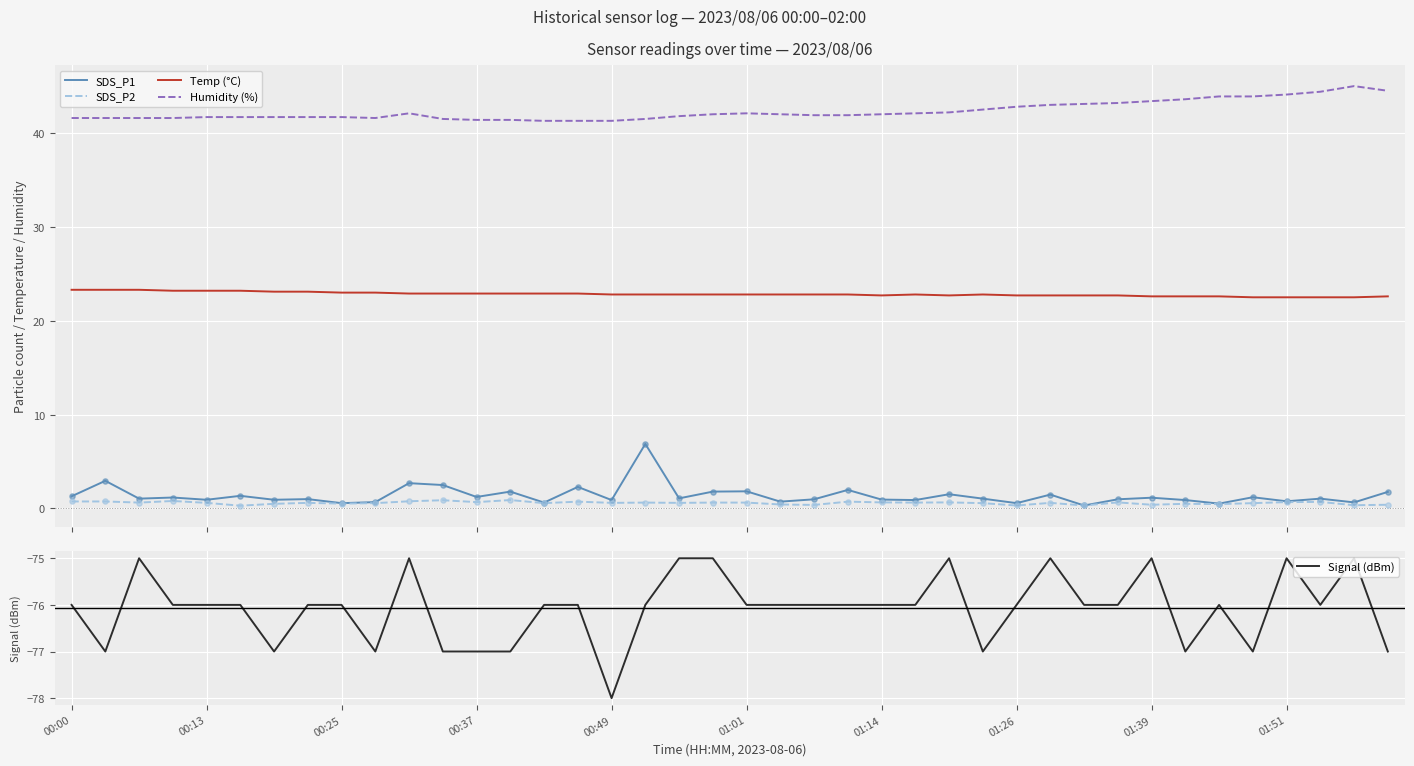

Is the value of SDS_P2 at 27 greater than the value of Signal (dBm) at 27?

Yes